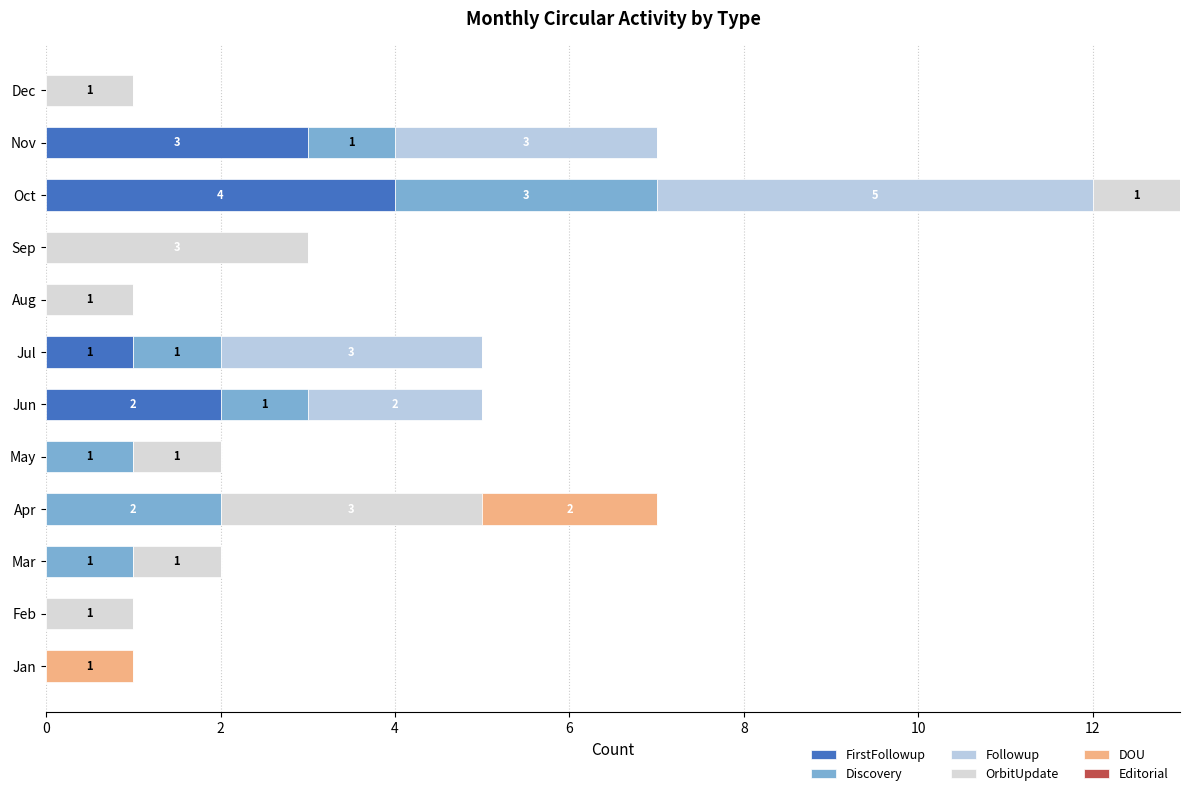

How many data points does each series have?

12